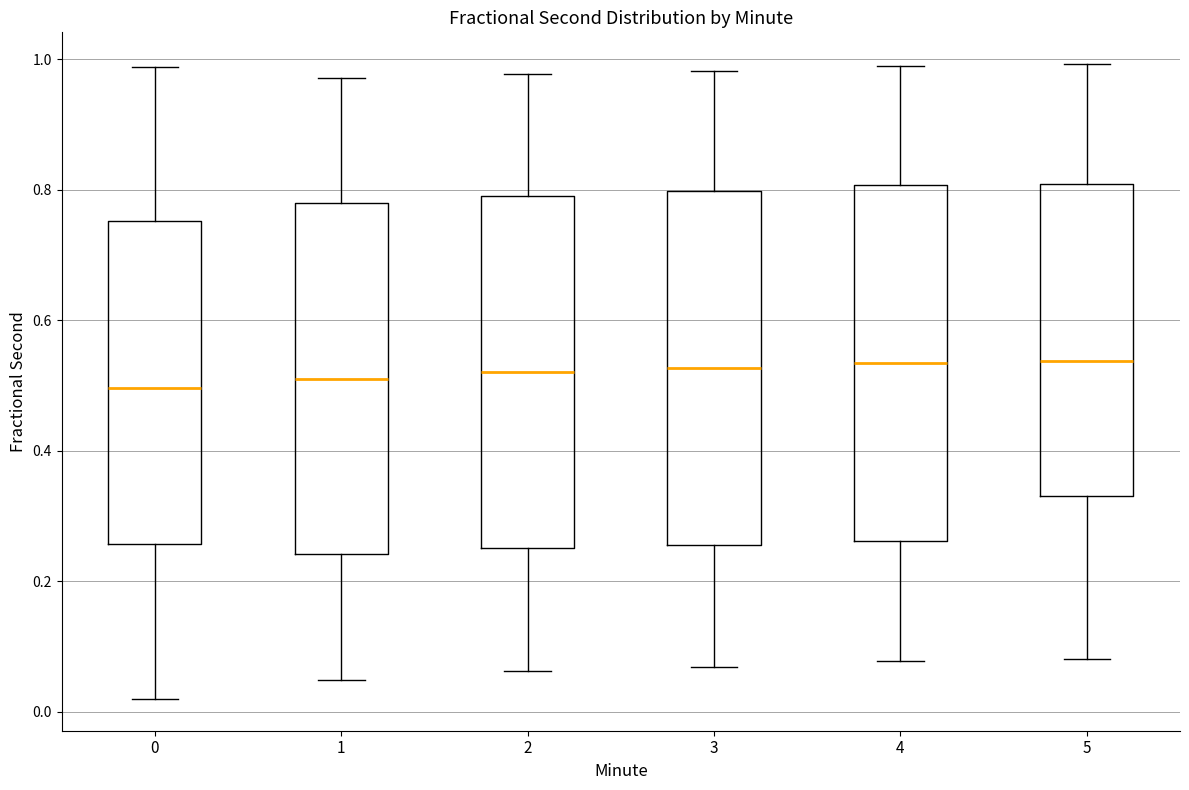

Reading left to right, transcribe this box plot: for each box, give where its median line is, the range the box spans, and where its two whiskers end, as read against the y-axis. The values are not printed on the chart, so give them approximately, as read against the axis.

0: median 0.50, box 0.26 to 0.76, whiskers 0.02 to 0.98
1: median 0.52, box 0.24 to 0.78, whiskers 0.04 to 0.98
2: median 0.52, box 0.26 to 0.80, whiskers 0.06 to 0.98
3: median 0.52, box 0.26 to 0.80, whiskers 0.06 to 0.98
4: median 0.54, box 0.26 to 0.80, whiskers 0.08 to 0.98
5: median 0.54, box 0.34 to 0.80, whiskers 0.08 to 1.00